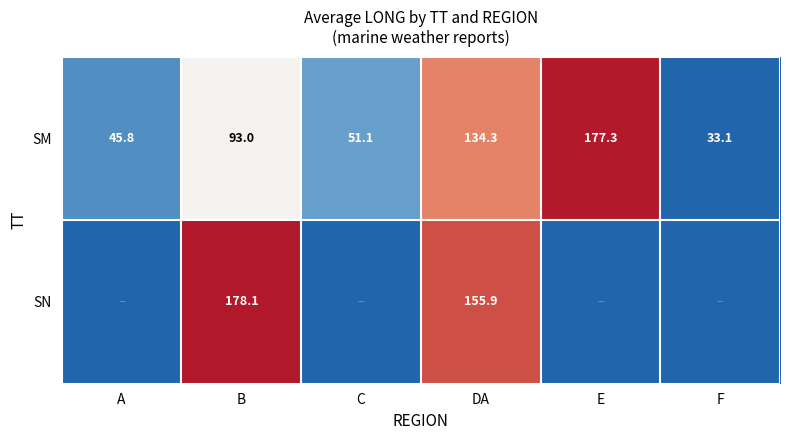

Is the value of SN at B greater than the value of SM at C?

Yes